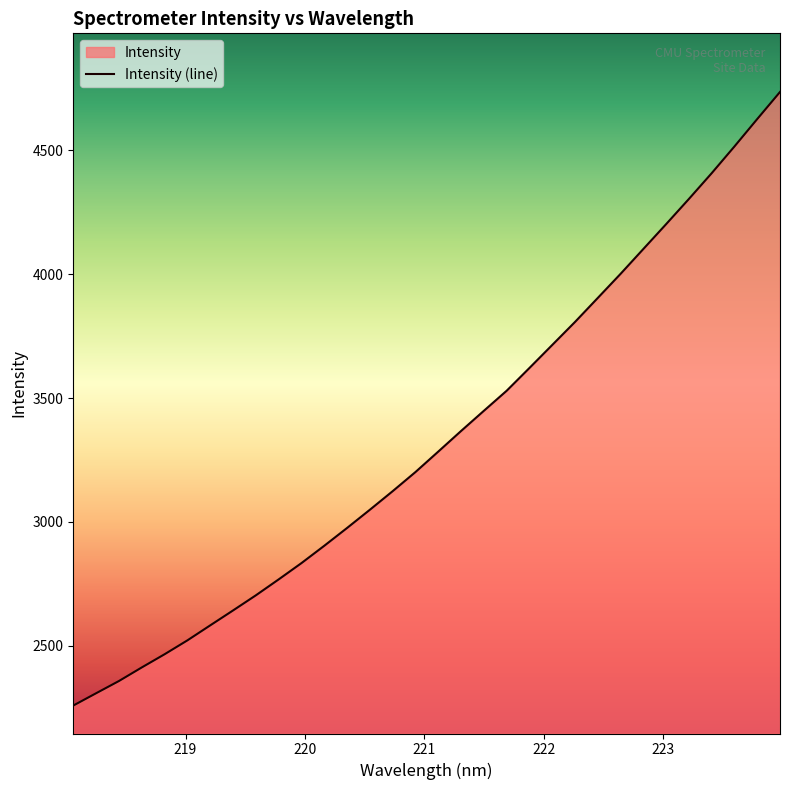

Reading left to right, list all the values displayed in this chart.

2258.1	2307.7	2357.1	2411.9	2465.2	2521.3	2581.9	2642.1	2703.2	2767.5	2833.4	2903.4	2975.3	3048.9	3124.0	3201.3	3283.8	3367.0	3448.6	3529.5	3621.6	3714.5	3807.5	3904.5	4001.8	4102.2	4202.6	4304.4	4408.4	4516.4	4627.1	4736.4